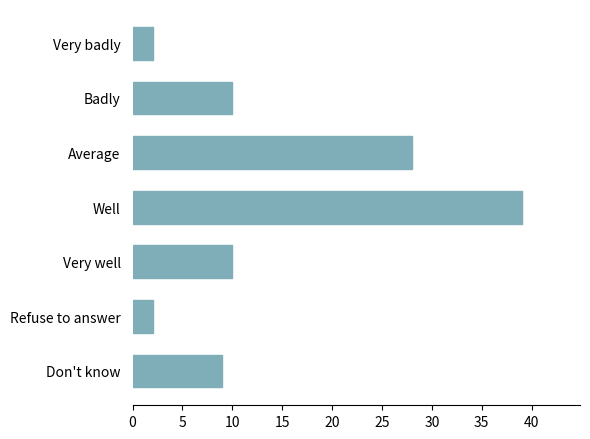

Reading top to bottom, list all the values displayed in this chart.

2	10	28	39	10	2	9